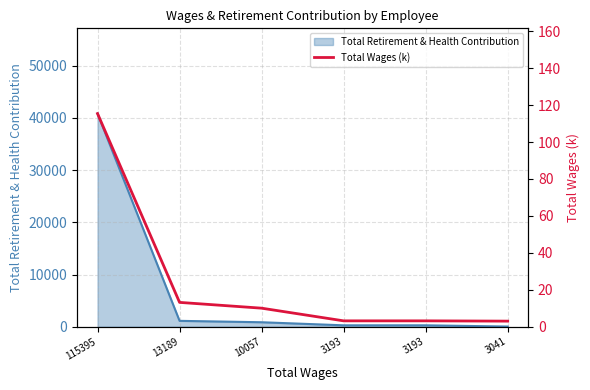

How many data points does each series have?

6